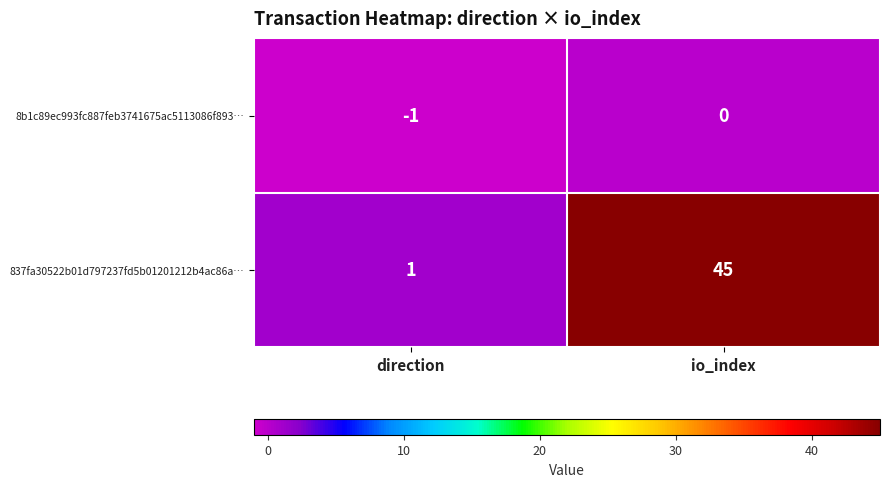

True or false: 837fa30522b01d797237fd5b01201212b4ac86a… has a value of 1 at direction.

True